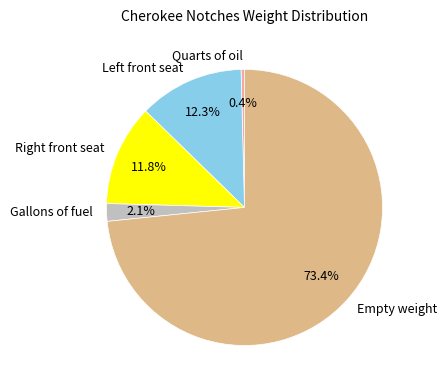

Which slice is the largest?

Empty weight